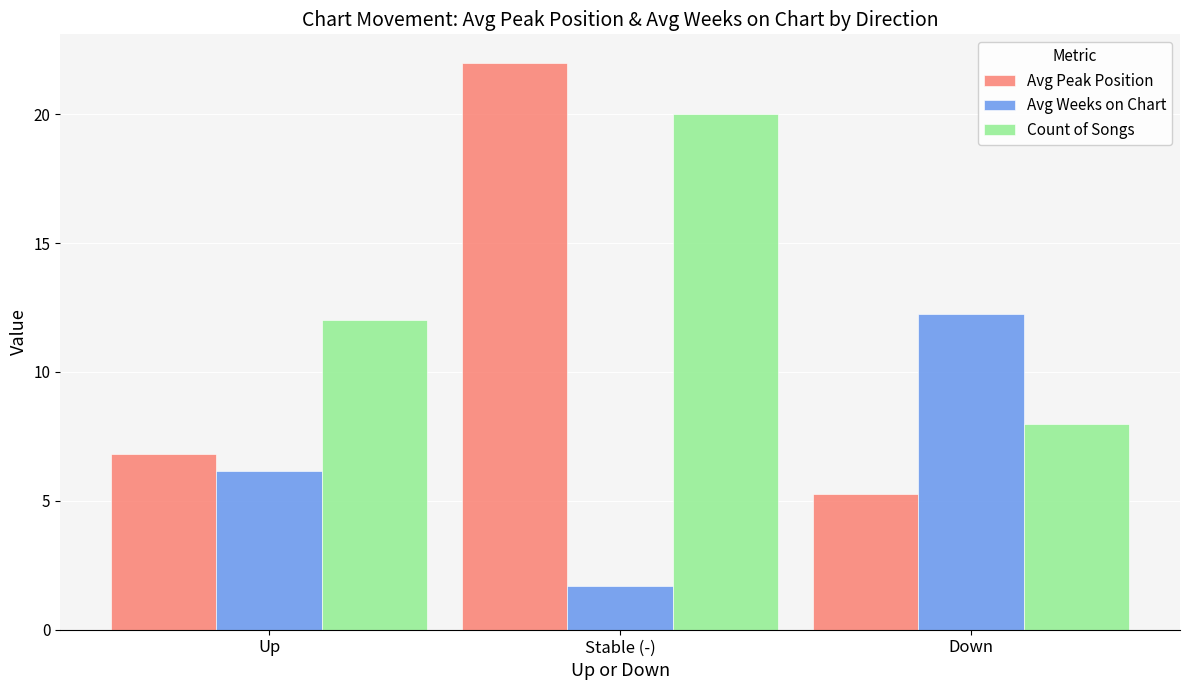

Which series has the largest range (max minus min)?

Avg Peak Position